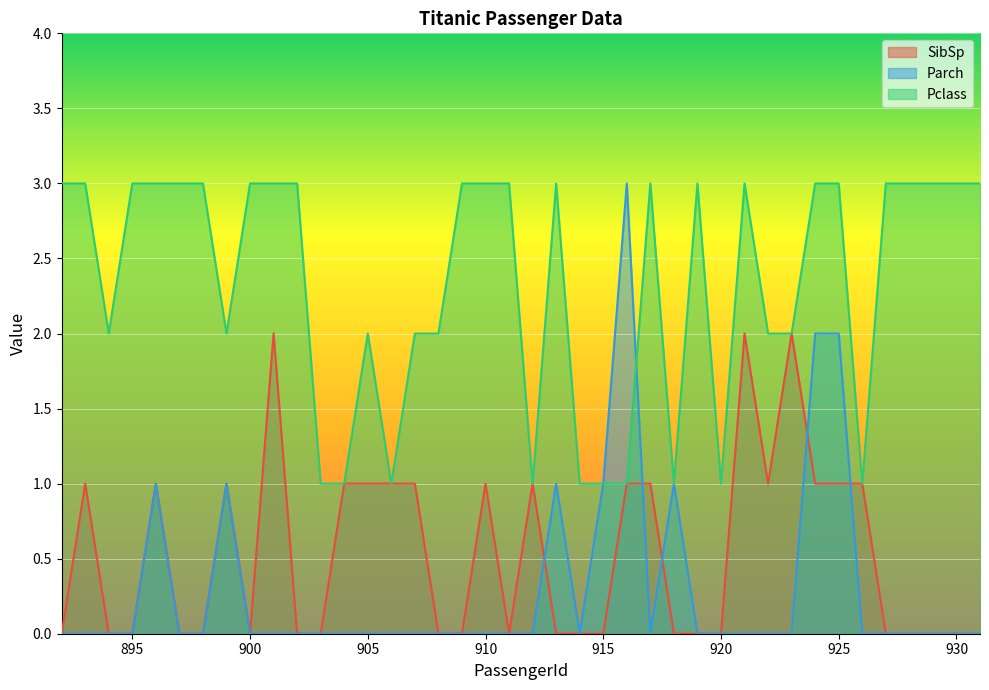

At which category is the sum across all series the highest?

924